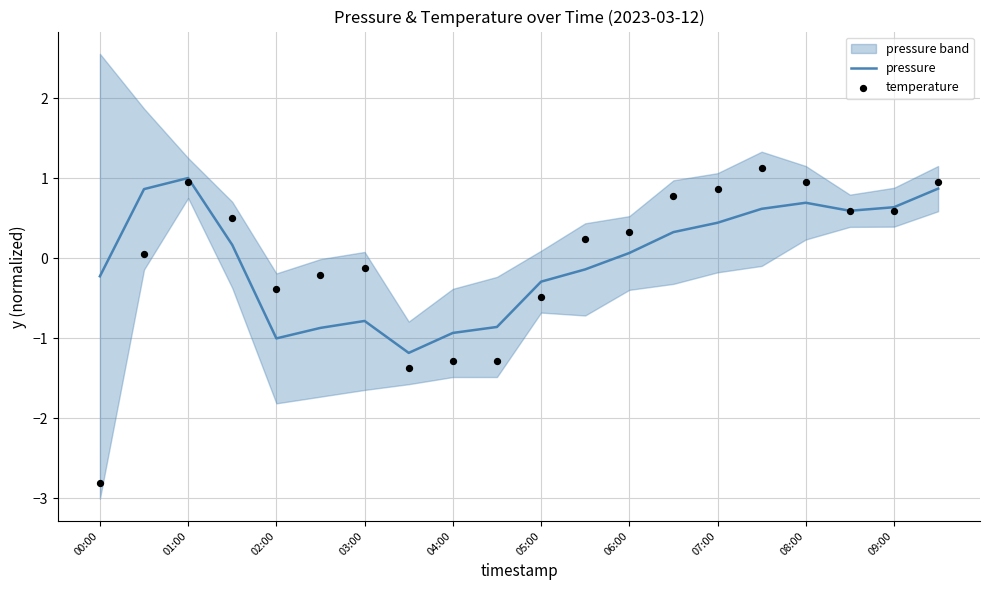

What are all the series names shown in the legend?

pressure, temperature